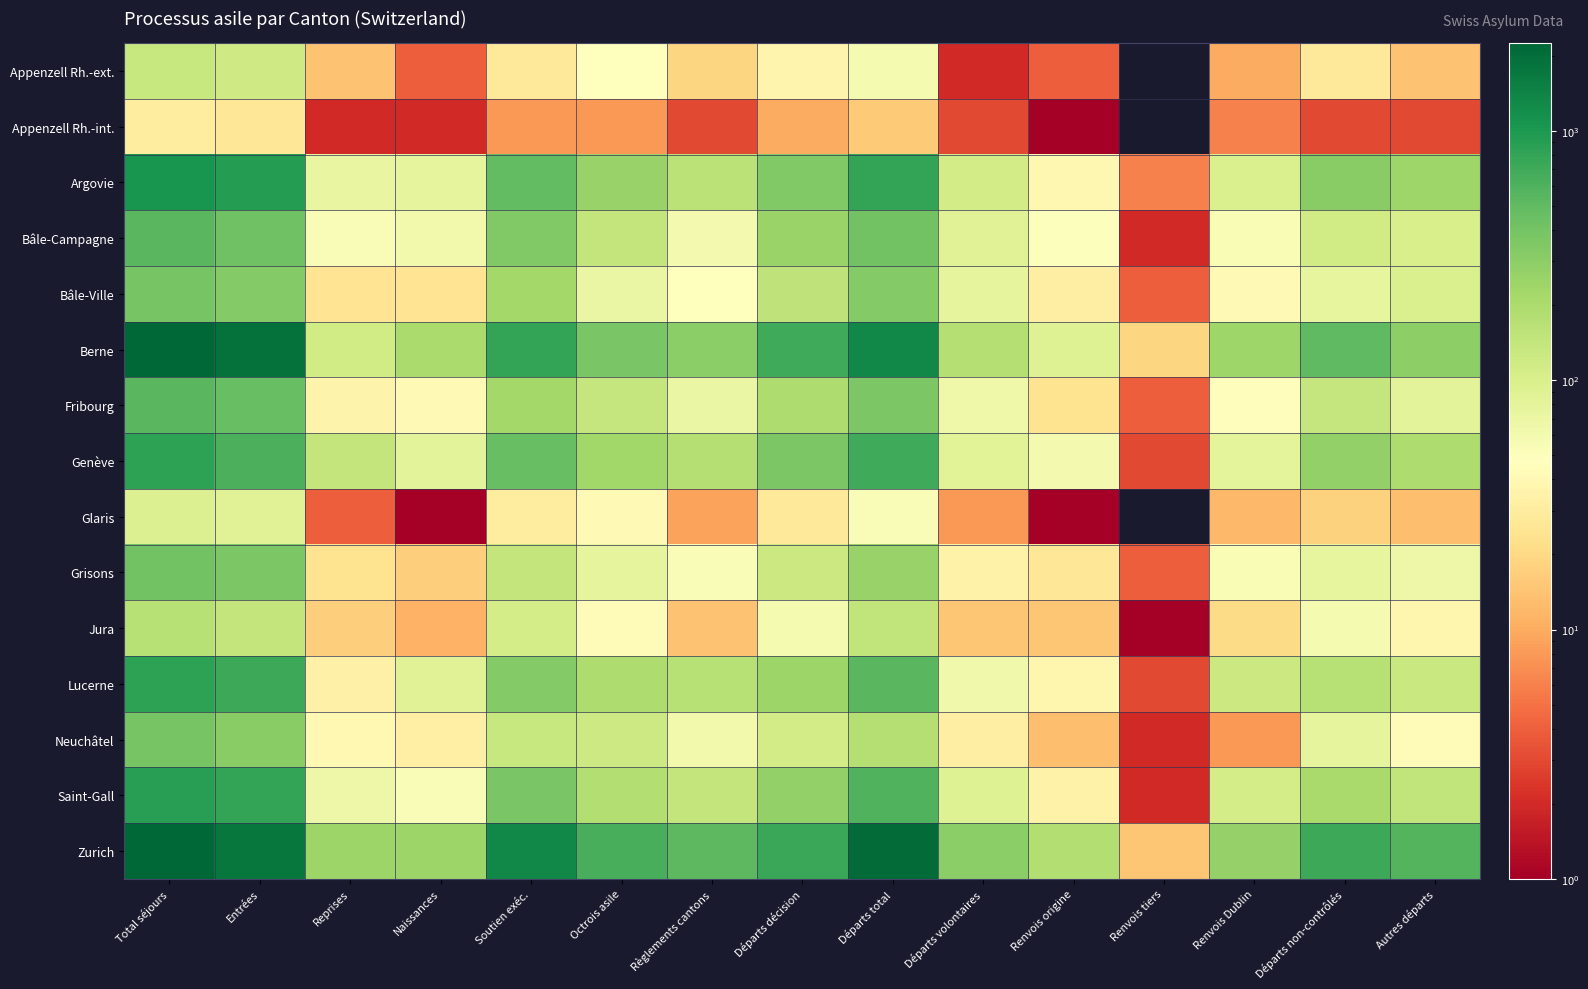

Which series changed the most between Départs total and Renvois origine?

Zurich